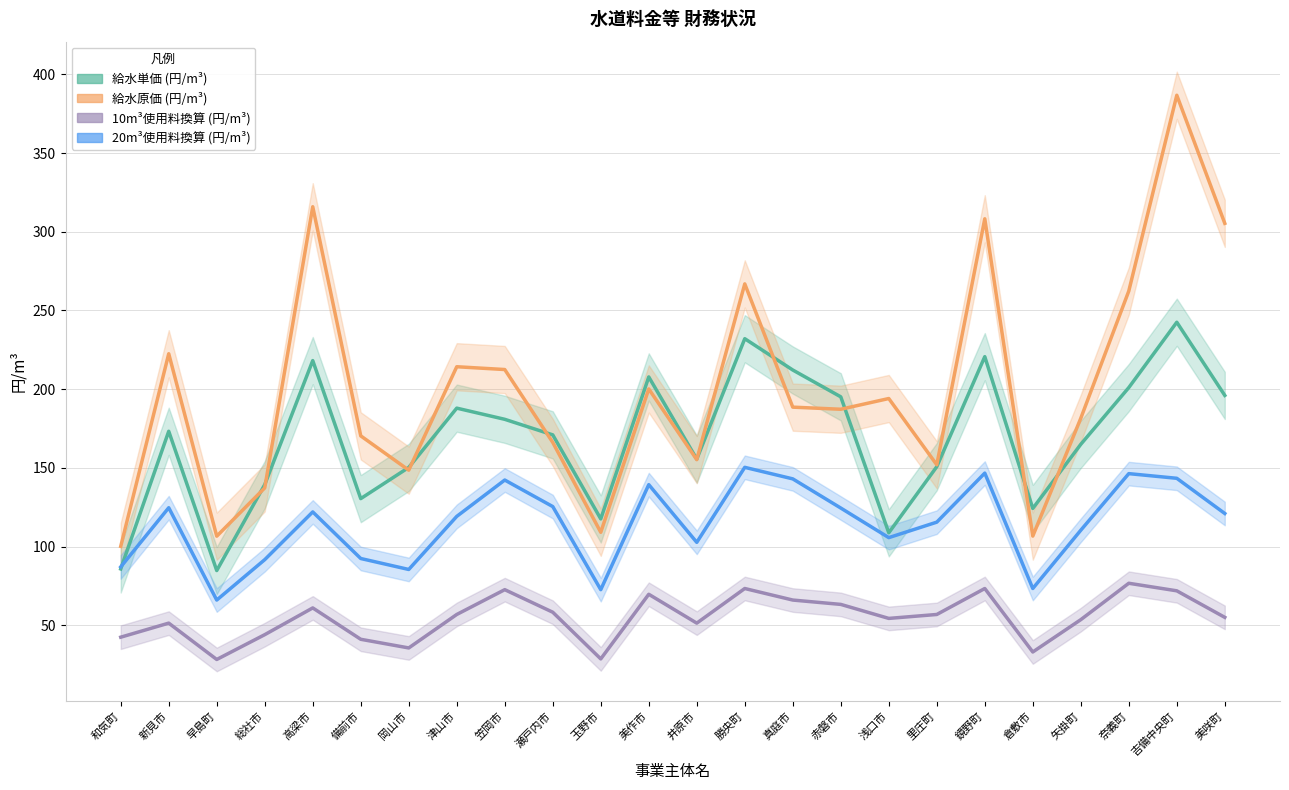

At which category does the chart reach its peak across all series?

吉備中央町